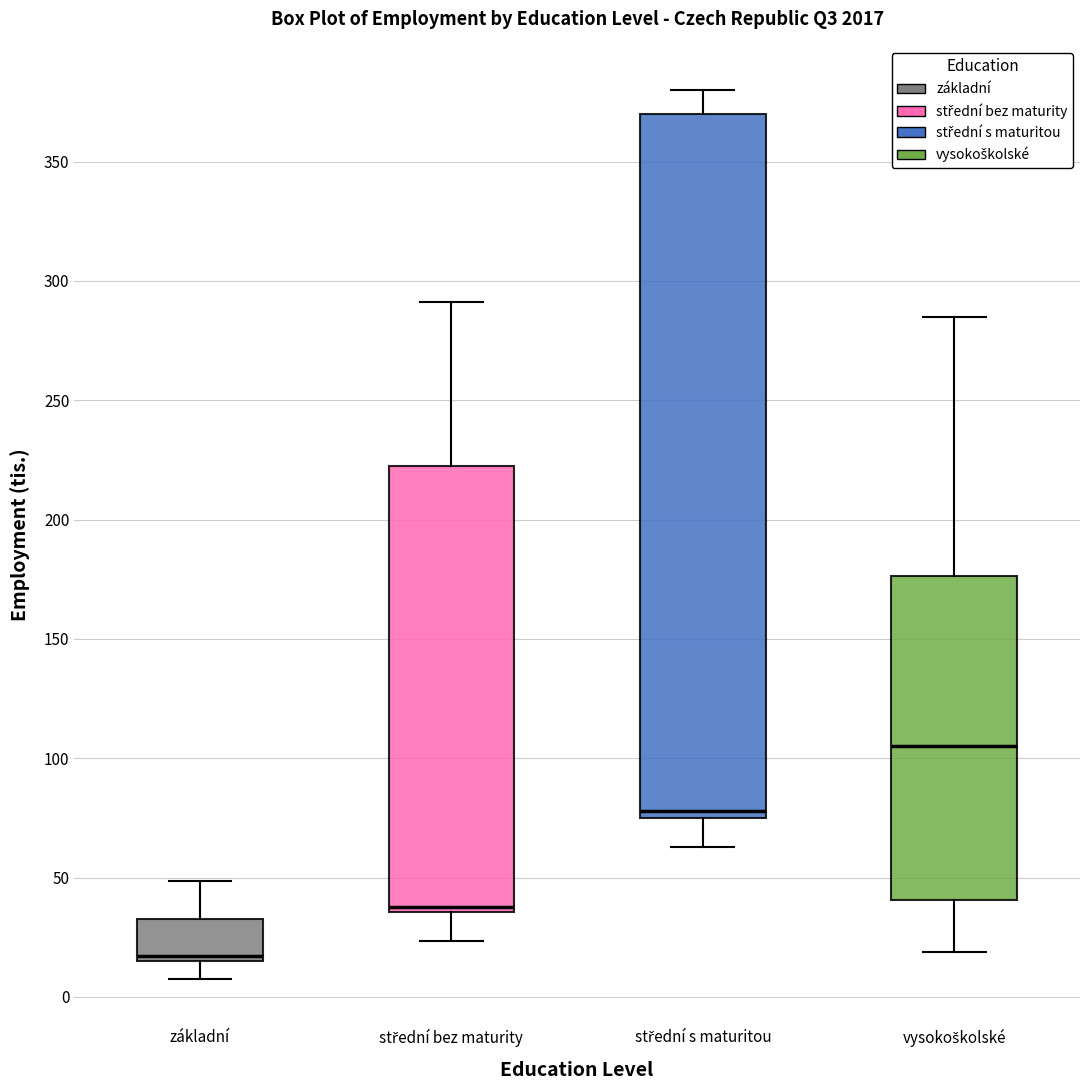

Which box is the tallest, from its lower edge to its upper edge?

střední s maturitou